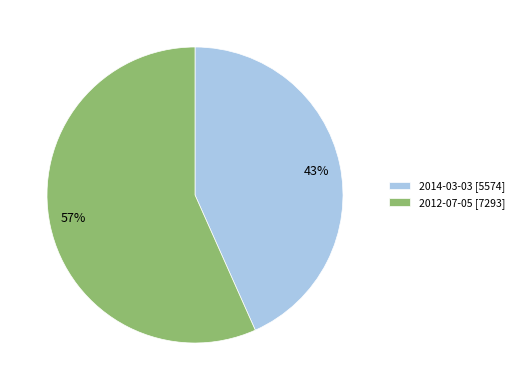

Is the sum of 2014-03-03 and 2012-07-05 greater than half?

Yes